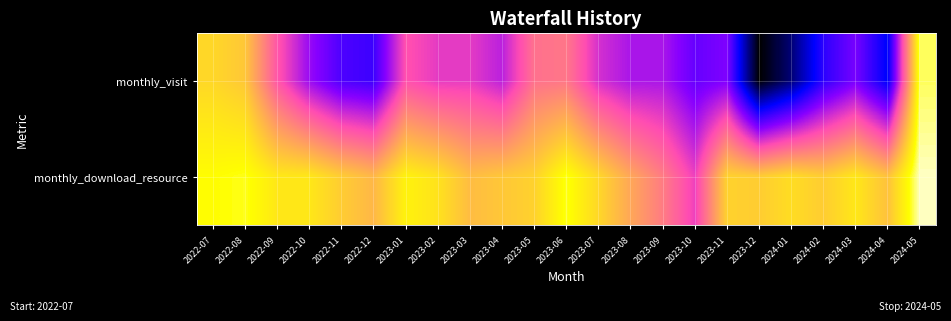

At how many categories does at least one series exceed 92?

1